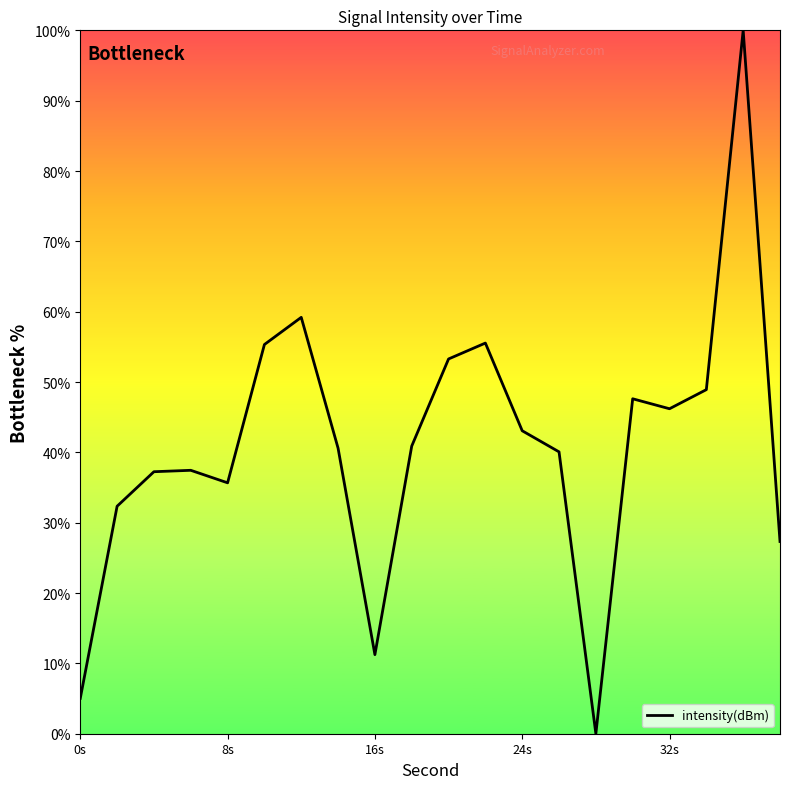

What is the maximum value shown in the chart?

100.0